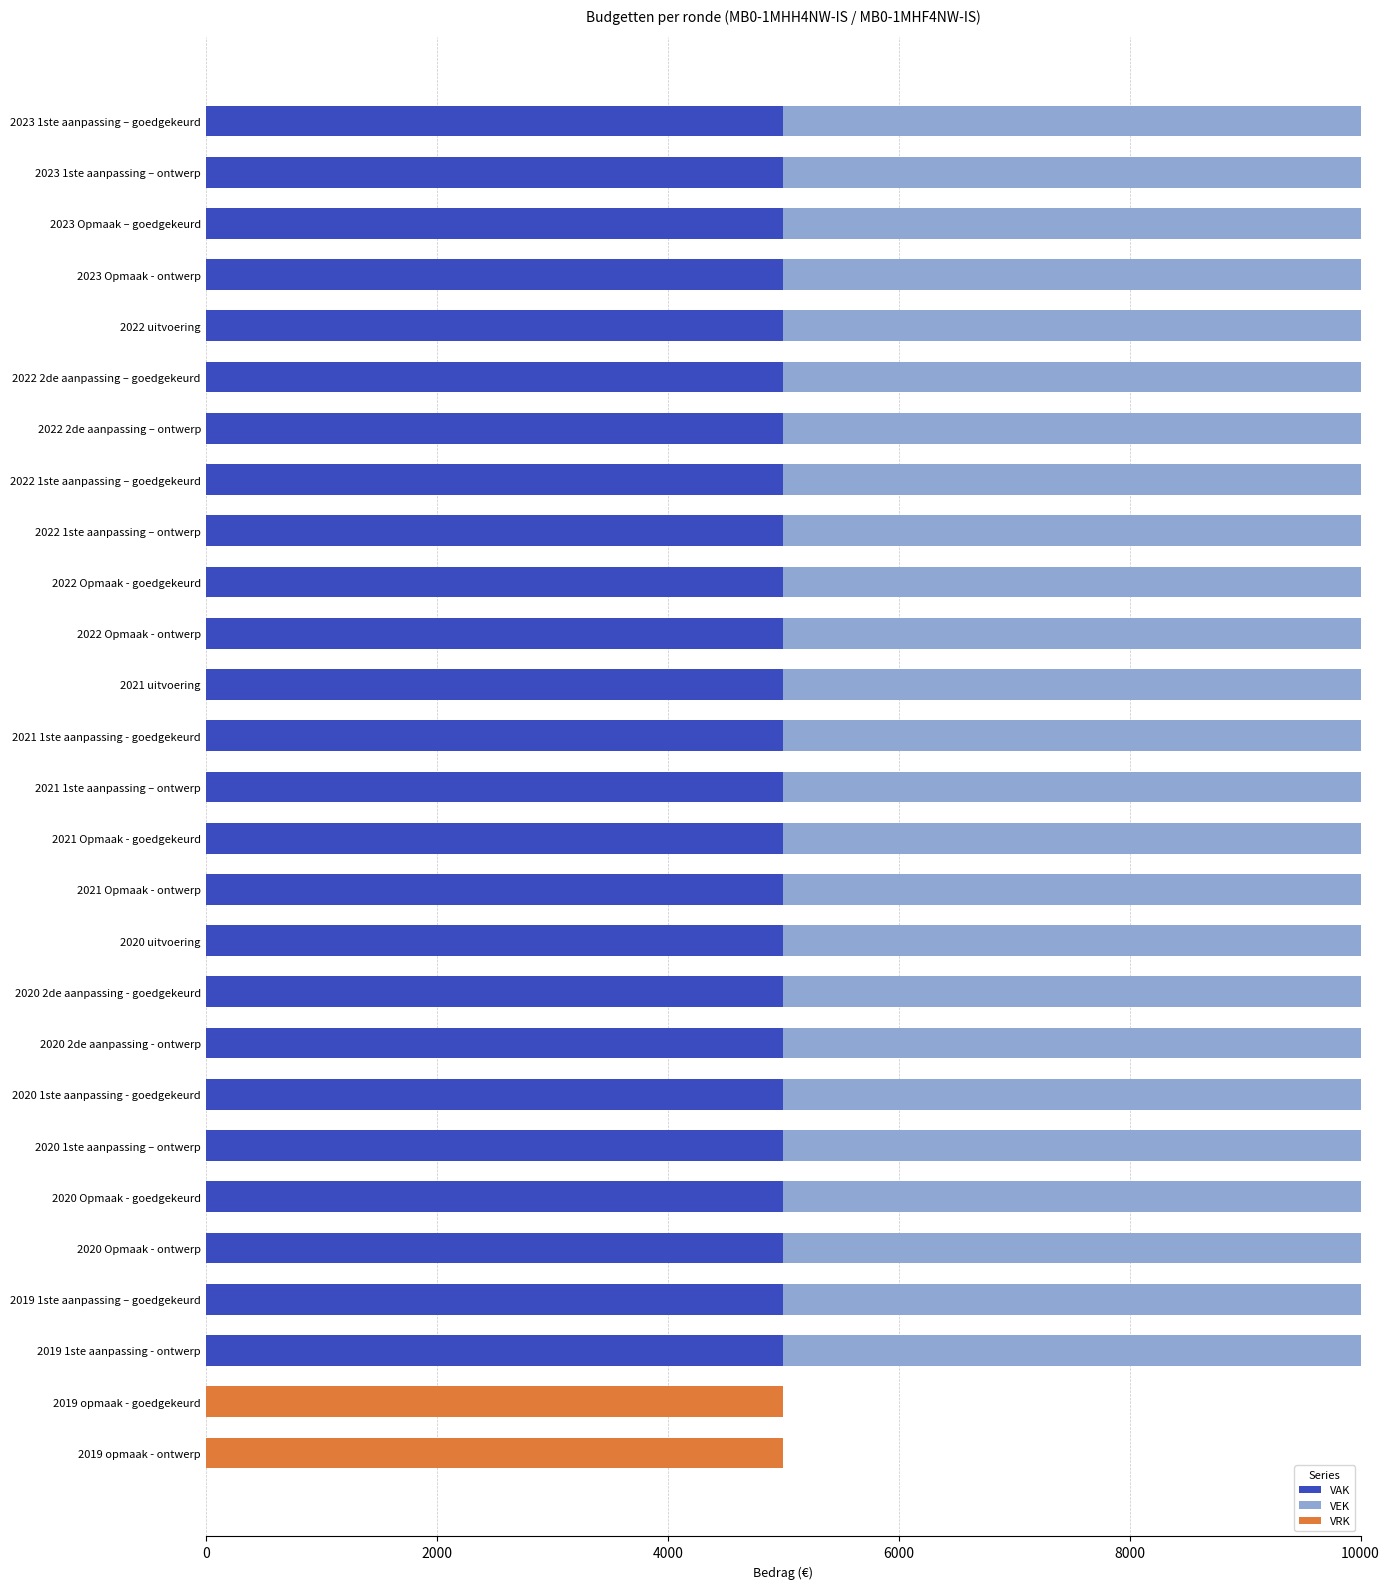

What is the sum of all VAK values?

125000